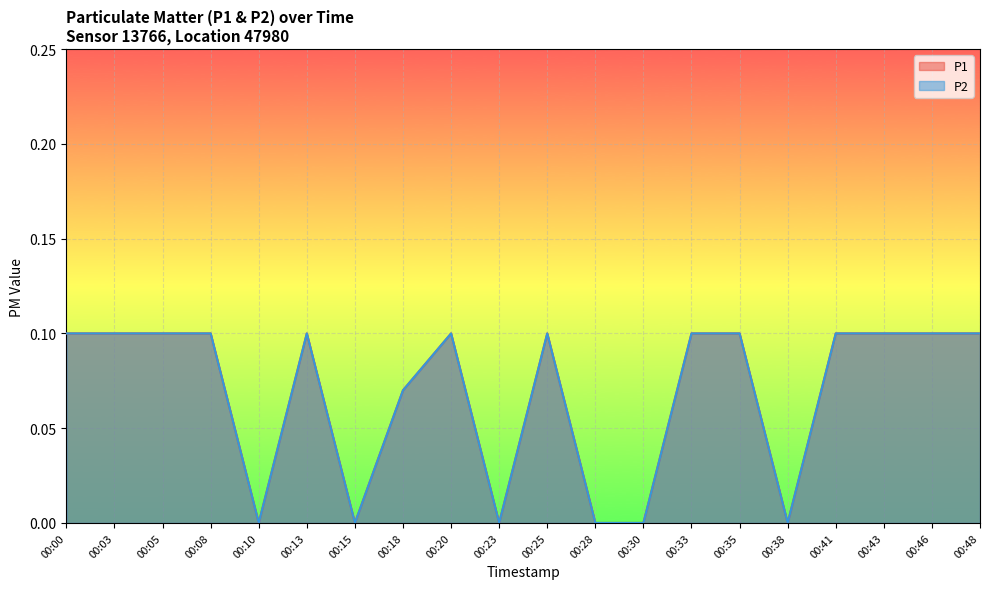

In P2, how many points are higher than both neighbors (excluding endpoints)?

3